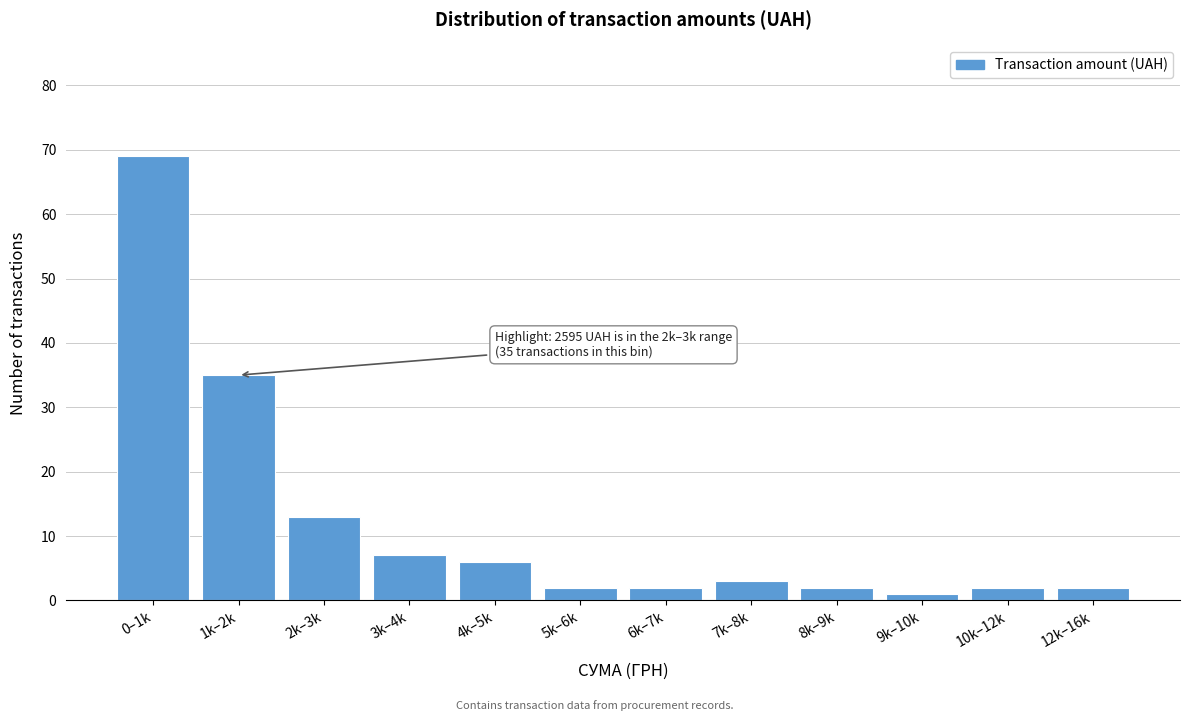

Reading left to right, what are all the values shown in this chart?

69	35	13	7	6	2	2	3	2	1	2	2